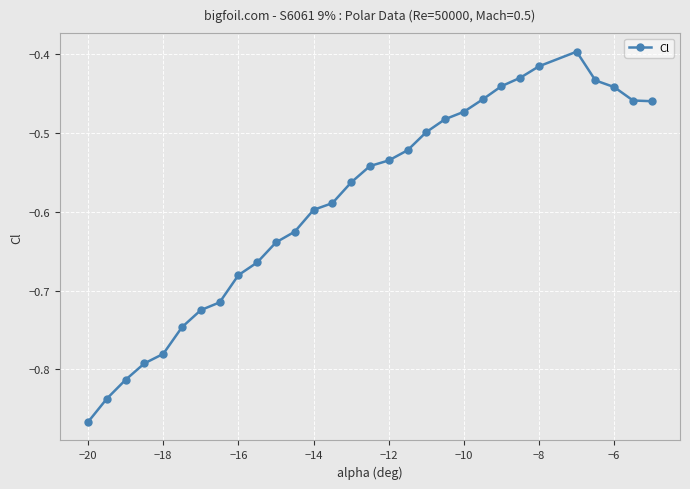

How many lines are shown in the chart?

1